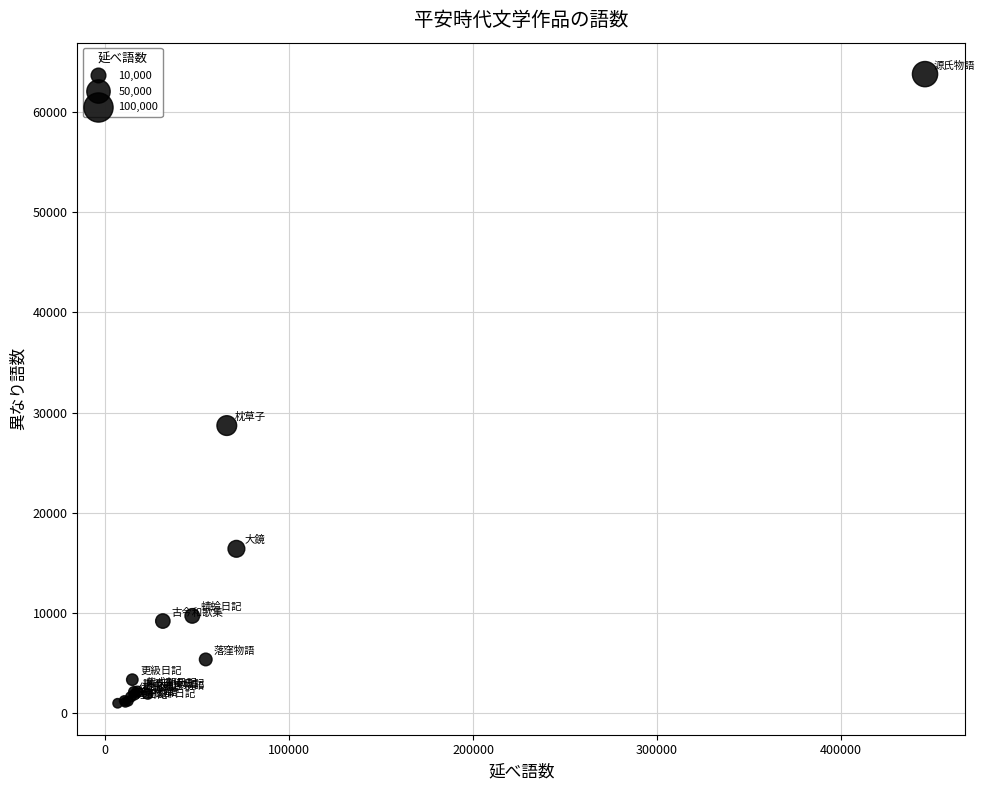

What Y value in the scatter plot is closest to 32388?

28710